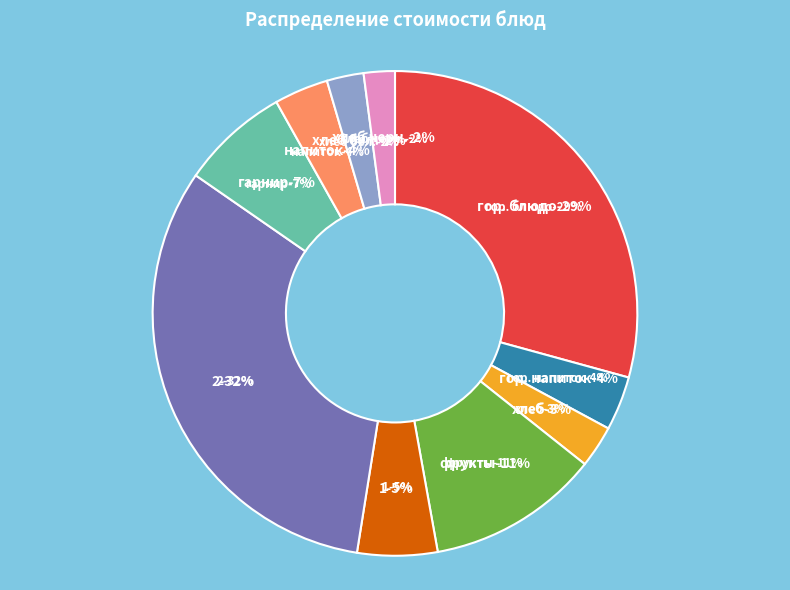

To the nearest percent, what portion does 2 represent?

32%